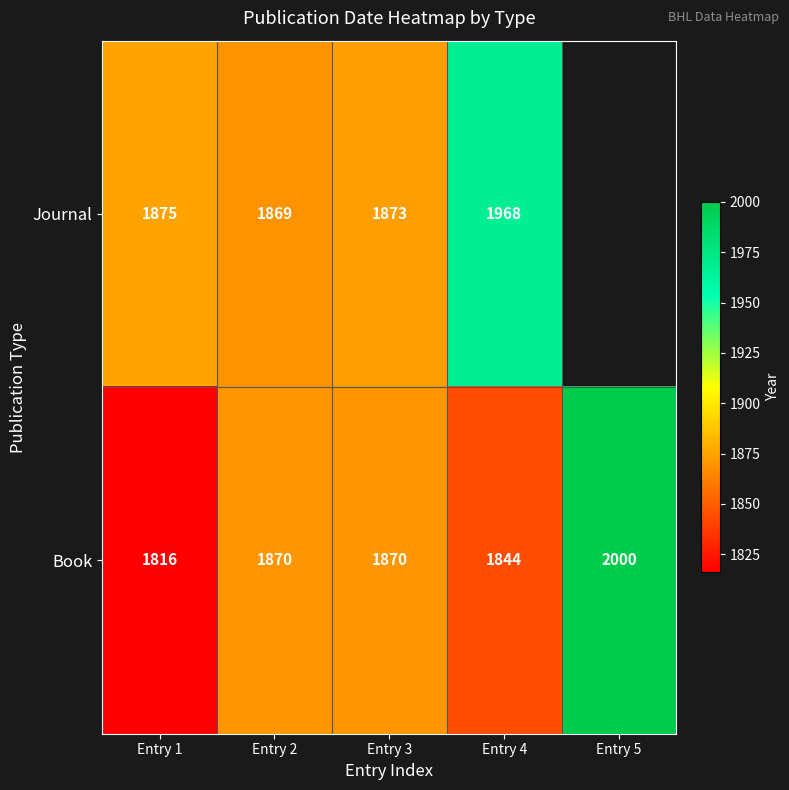

At which label does Book reach its peak?

Entry 5